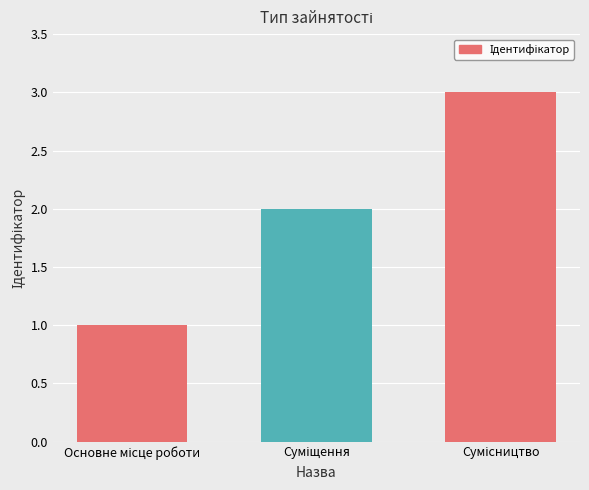

What is the greatest value displayed?

3